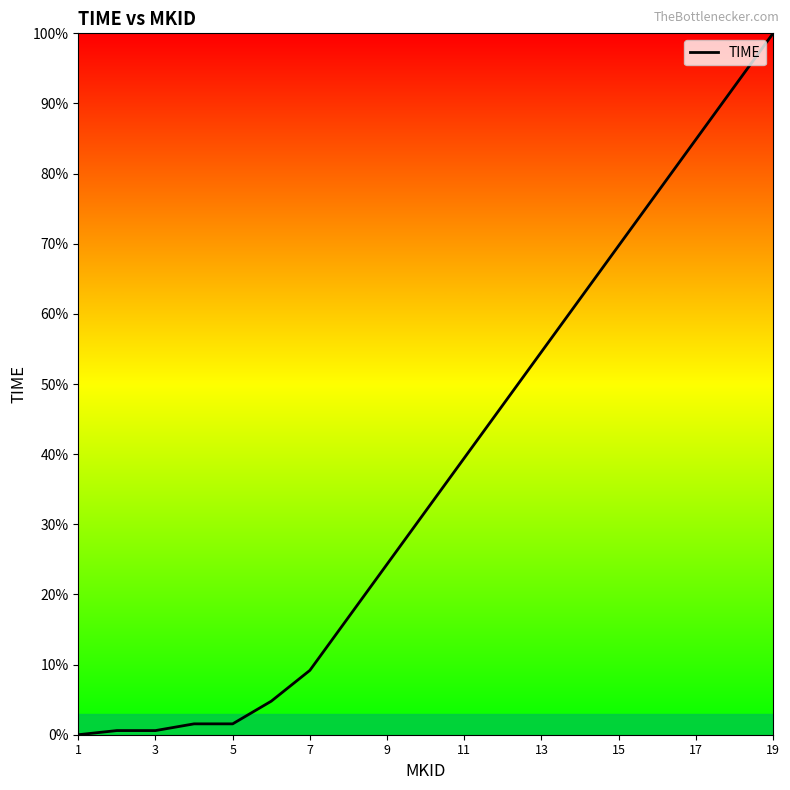

What is the difference between the maximum and minimum values?

100.0